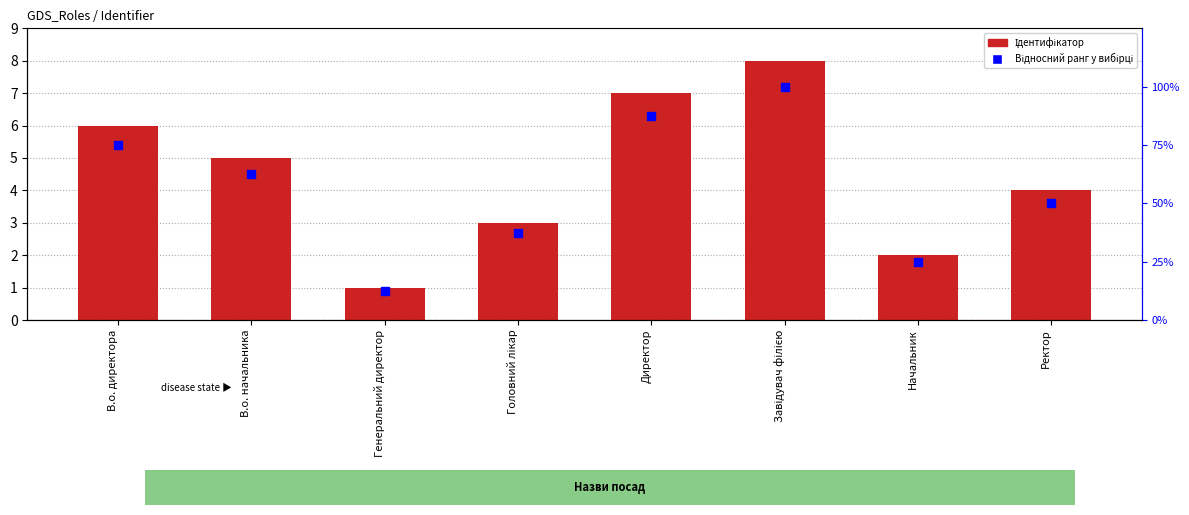

Which series has the largest total across all categories?

Відносний ранг у вибірці